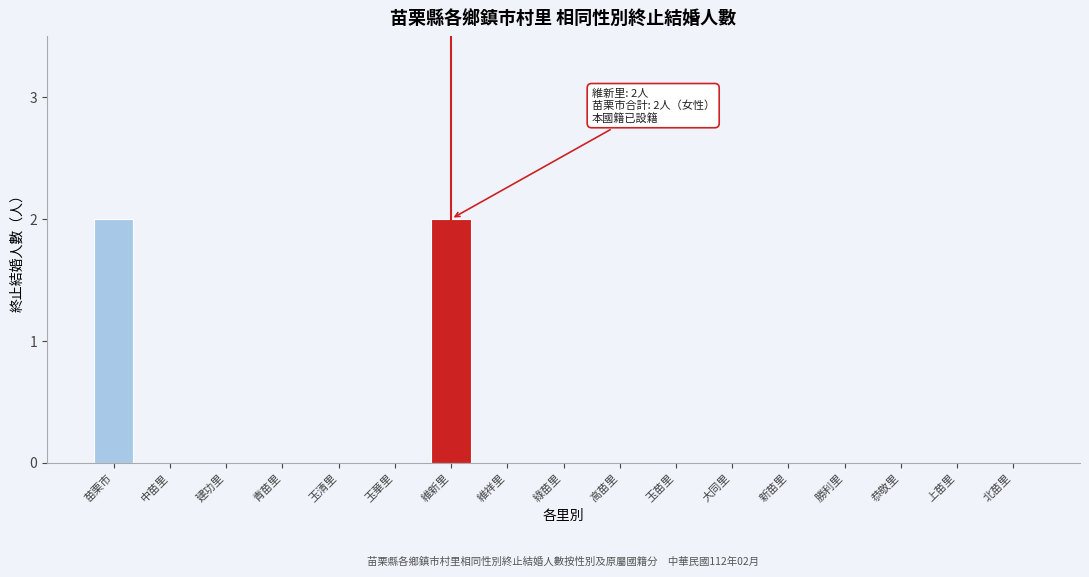

Reading left to right, what are all the values shown in this chart?

苗栗市=2	中苗里=0	建功里=0	青苗里=0	玉清里=0	玉華里=0	維新里=2	維祥里=0	綠苗里=0	高苗里=0	玉苗里=0	大同里=0	新苗里=0	勝利里=0	恭敬里=0	上苗里=0	北苗里=0